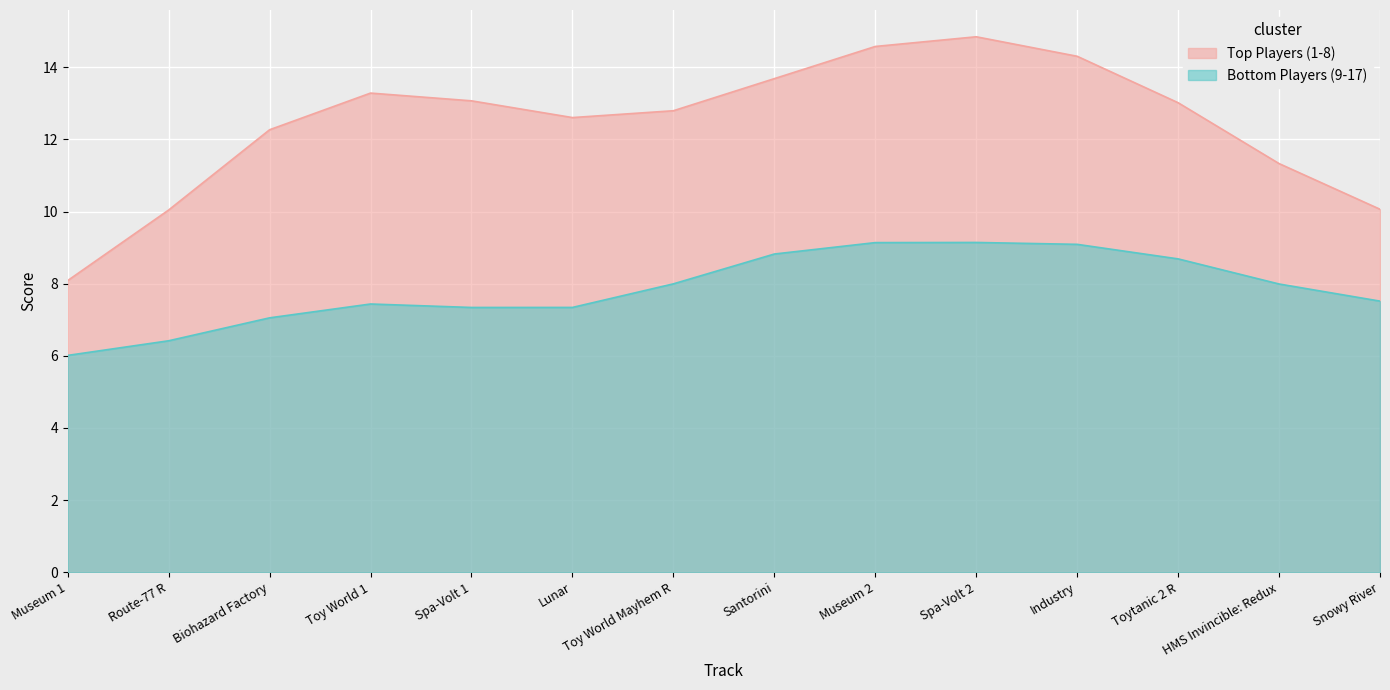

What is the minimum value shown in the chart?

6.0